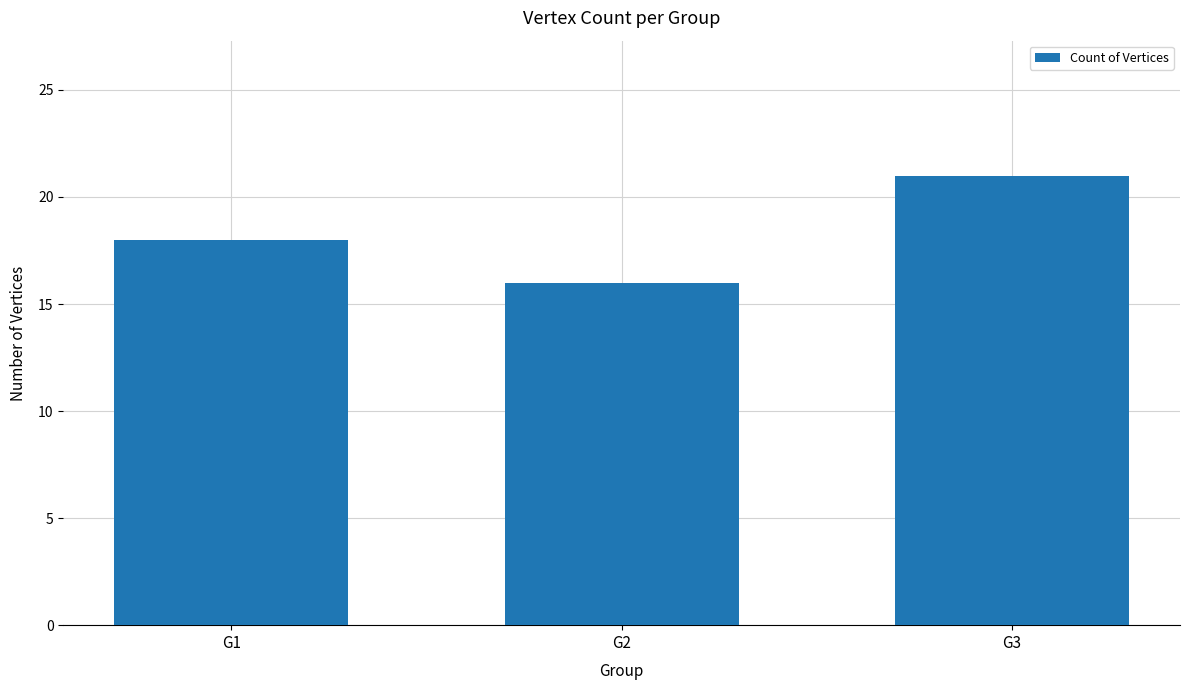

At which label is the value closest to 18?

G1